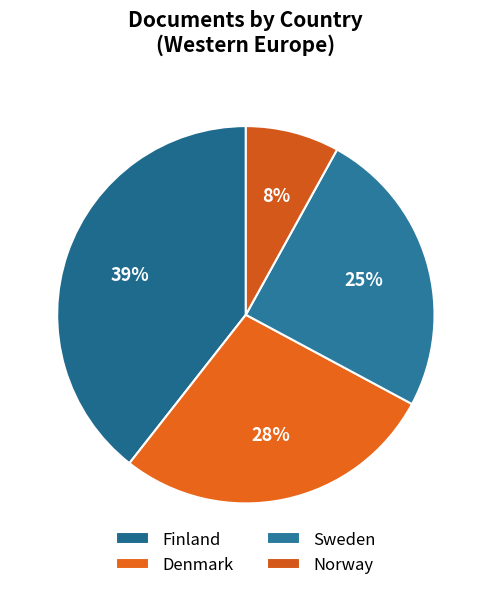

Count the number of slices in the pie.

4